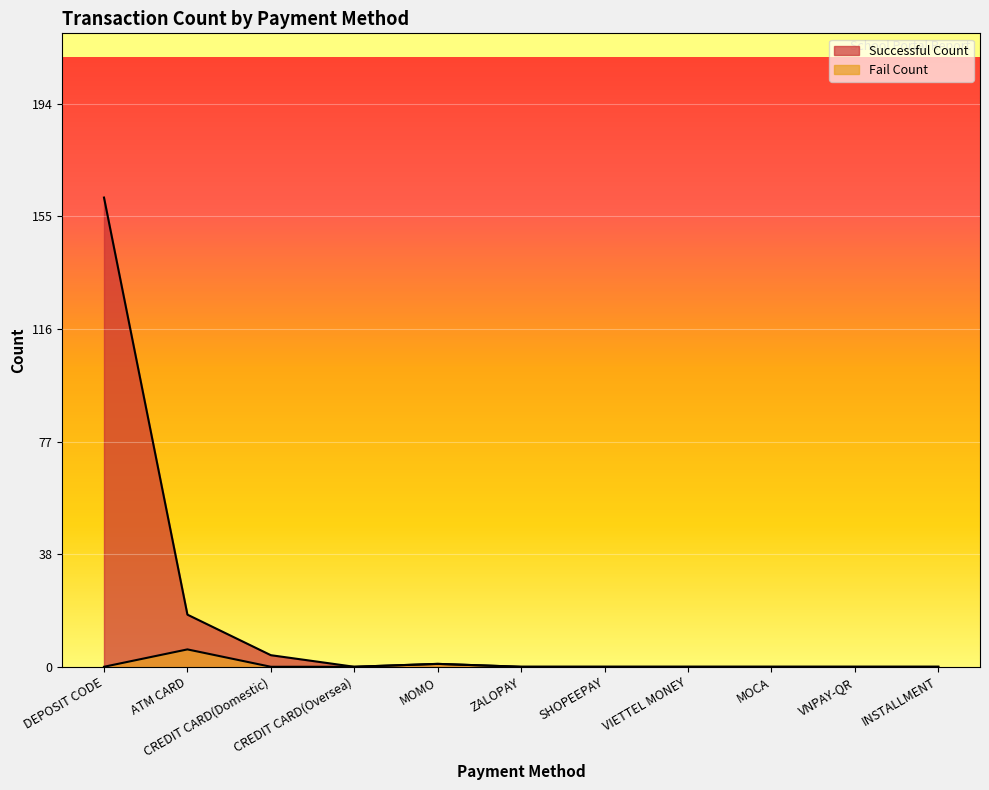

What is the label of the 9th point from the left?

MOCA